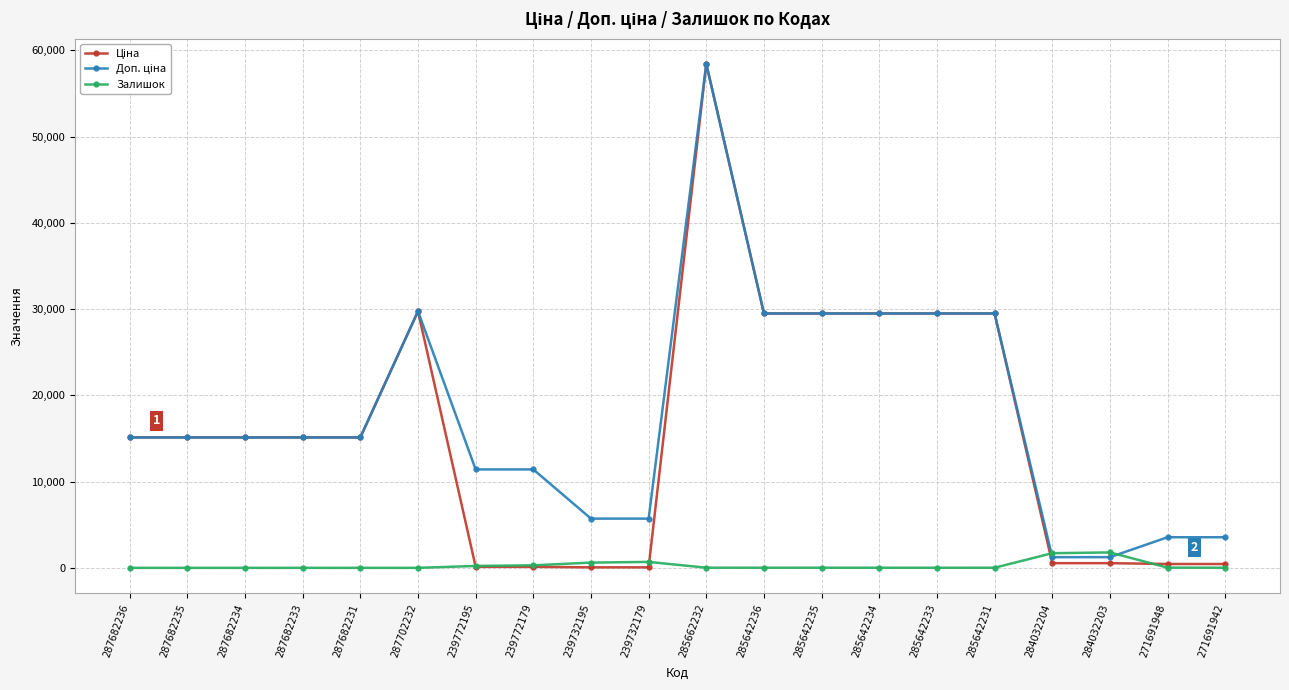

At which label does Залишок first exceed 13?

239772195